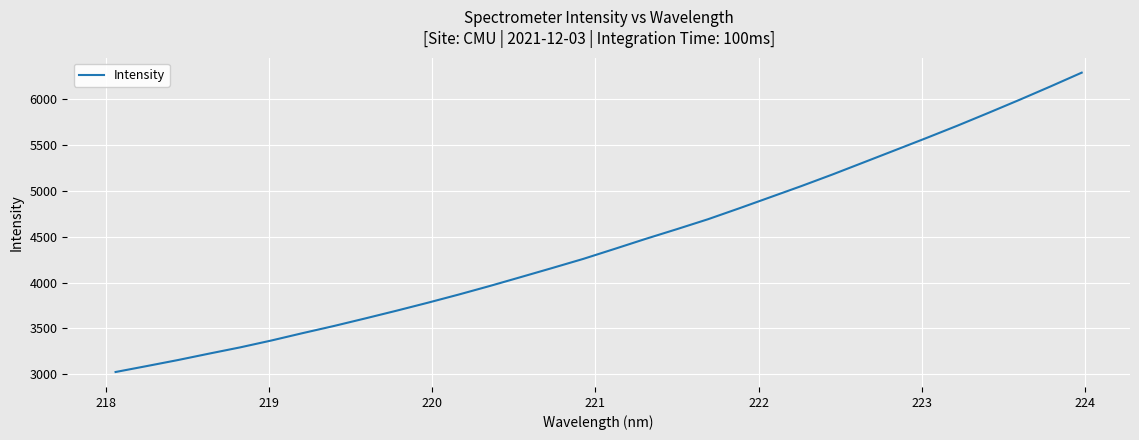

Reading left to right, list all the values displayed in this chart.

3024.3	3089.1	3154.9	3225.1	3293.5	3368.5	3448.8	3526.4	3608.7	3692.6	3779.3	3869.3	3963.0	4060.6	4158.8	4258.8	4367.2	4477.0	4582.7	4691.2	4810.1	4931.6	5053.4	5180.0	5311.7	5443.5	5575.8	5710.8	5851.0	5993.6	6140.3	6290.4